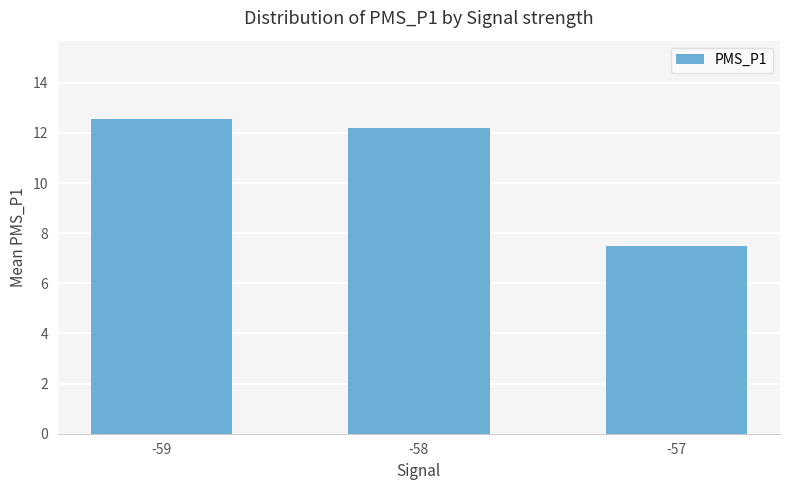

Reading left to right, what are all the values shown in this chart?

-59=12.5	-58=12.2	-57=7.5